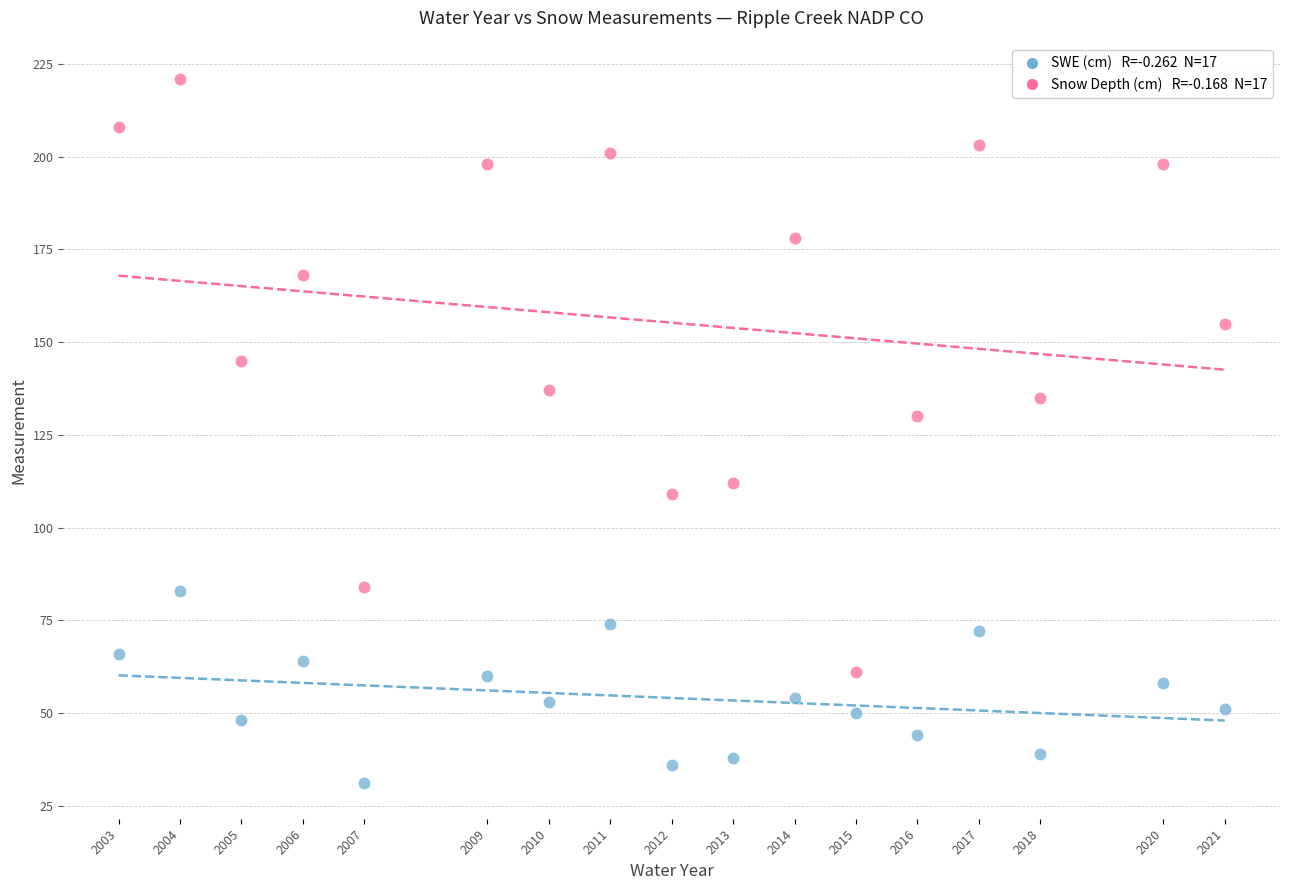

Across all data points, what is the range of X values (max minus min)?

18